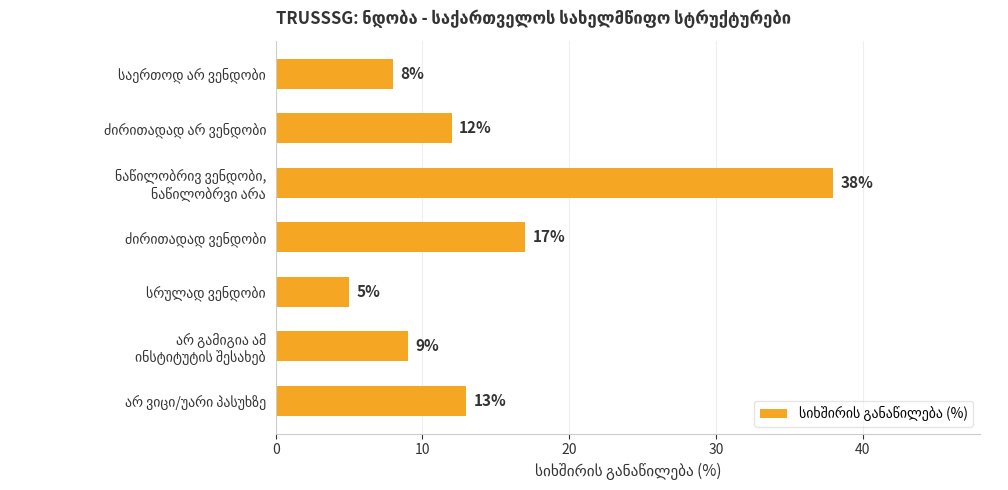

What is the value of the 6th bar from the top?

9